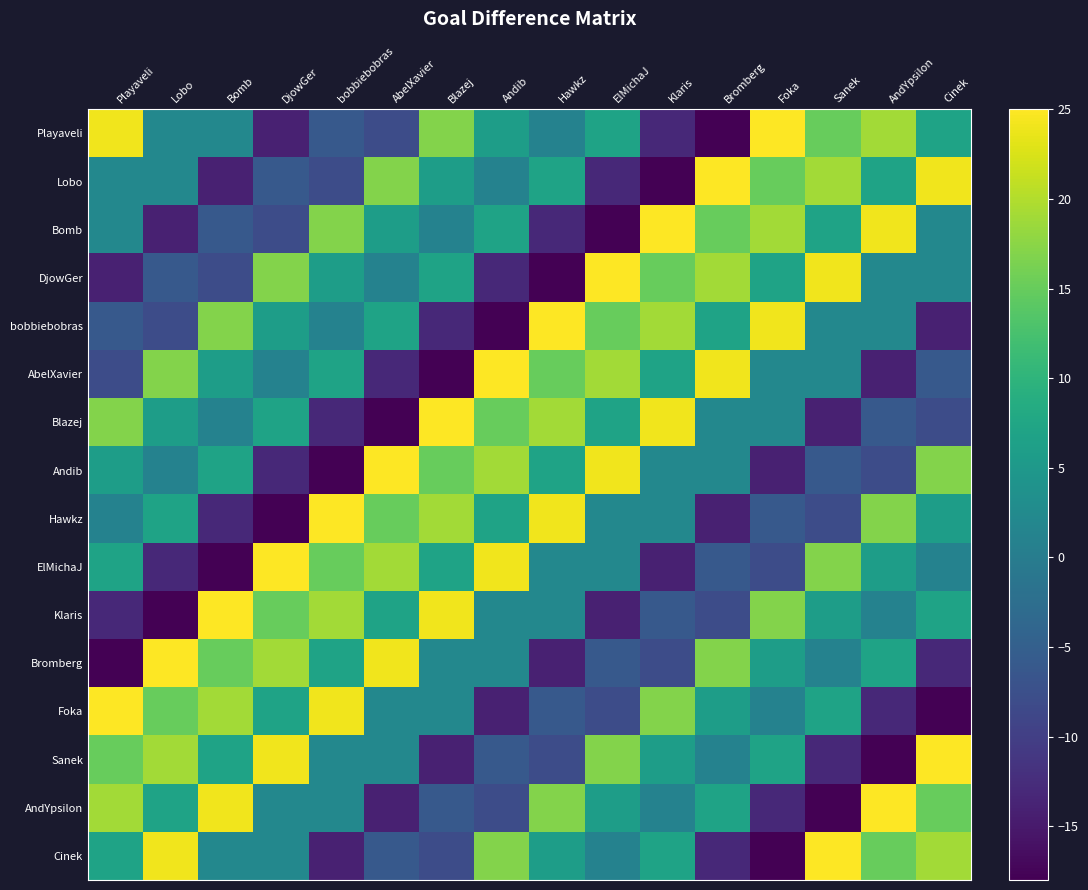

Between Hawkz and AndYpsilon, which is larger?

AndYpsilon